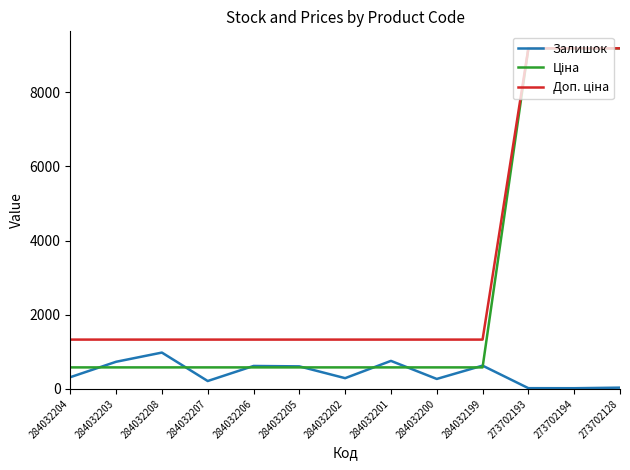

What is the maximum value shown in the chart?

9185.9